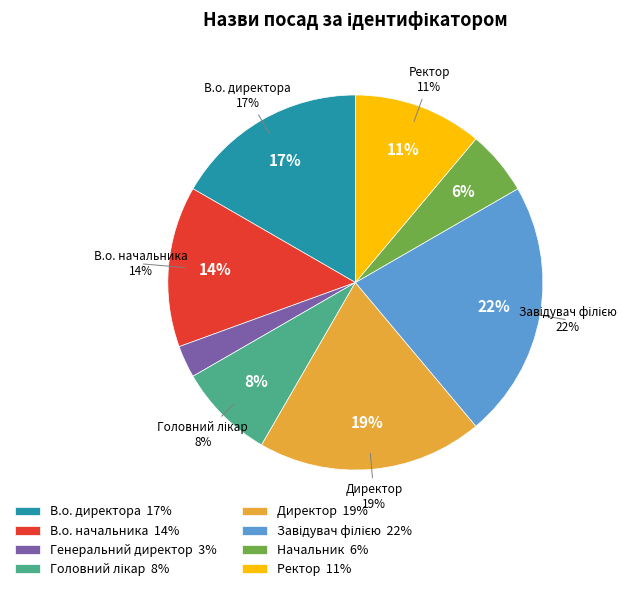

Do В.о. начальника and Генеральний директор together represent more than half of the pie?

No